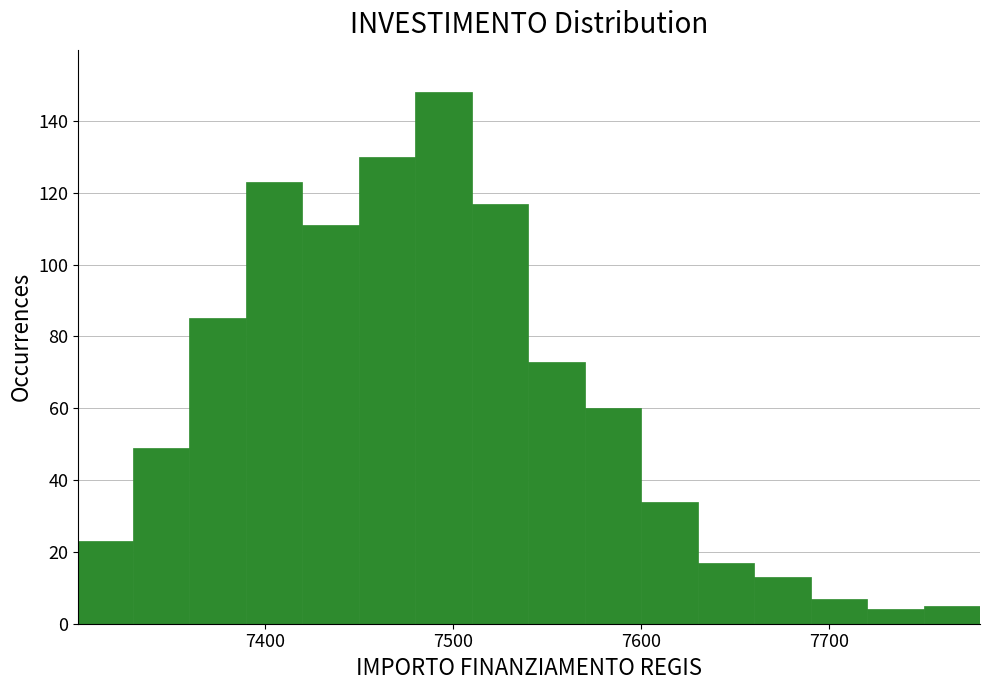

Read against the x-axis, roughly where is the centre of the tallest bar?

7500